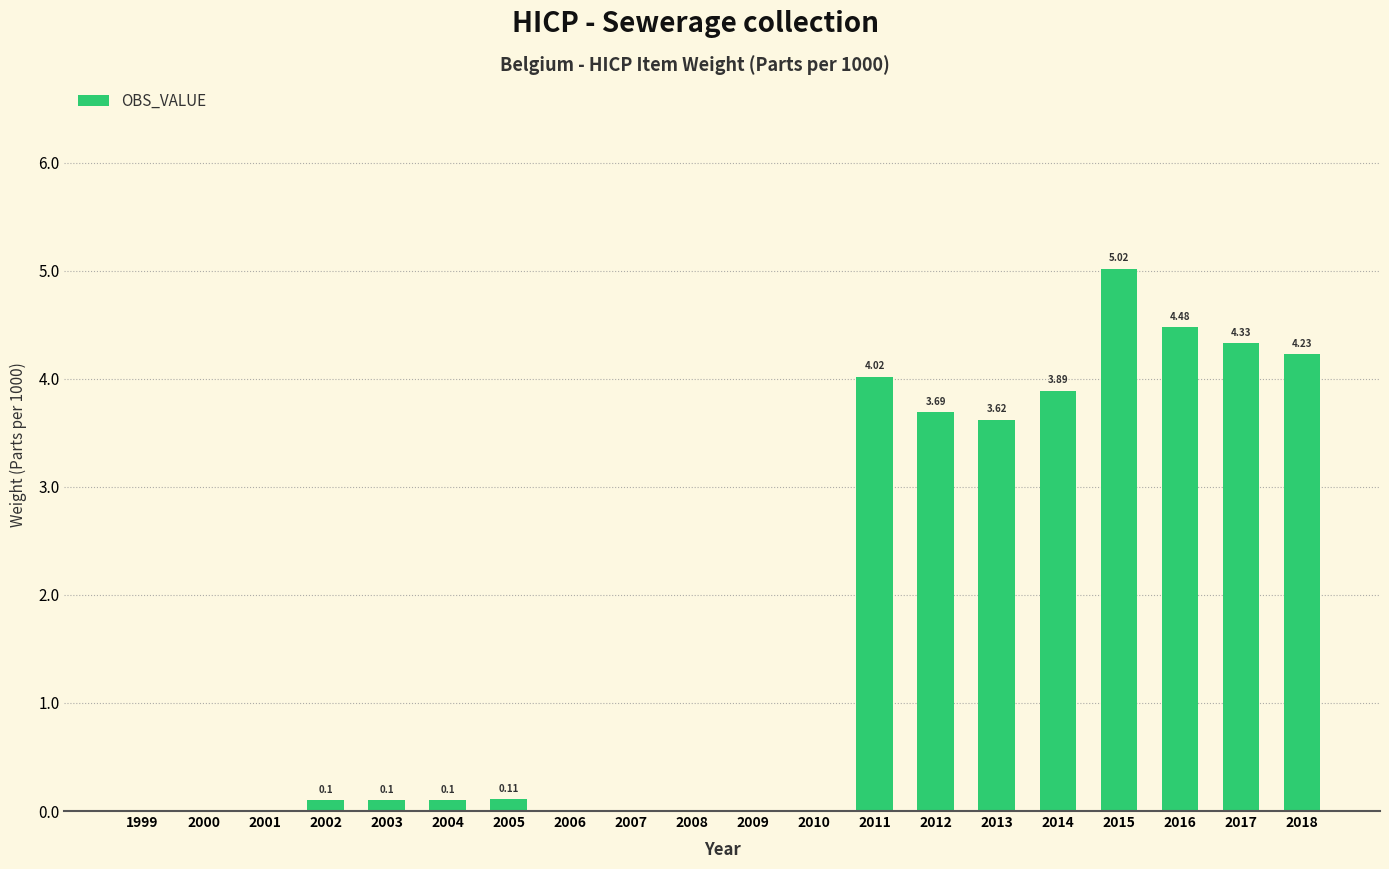

Is it true that the value at 2009 is -2.0?

False